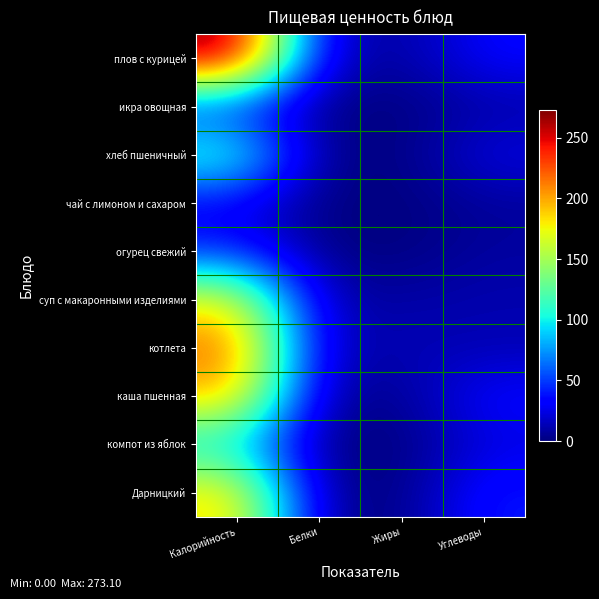

Reading left to right, list all the values displayed in this chart.

плов с курицей: Калорийность=273.1	Белки=18.5	Жиры=7.4	Углеводы=33.1
икра овощная: Калорийность=40.1	Белки=0.8	Жиры=0.4	Углеводы=9.2
хлеб пшеничный: Калорийность=117.3	Белки=3.4	Жиры=0.4	Углеводы=25.0
чай с лимоном и сахаром: Калорийность=27.9	Белки=0.3	Жиры=0.0	Углеводы=6.7
огурец свежий: Калорийность=41.7	Белки=1.6	Жиры=0.3	Углеводы=8.1
суп с макаронными изделиями: Калорийность=176.6	Белки=10.9	Жиры=9.5	Углеводы=12.1
котлета: Калорийность=221.3	Белки=13.7	Жиры=13.1	Углеводы=12.4
каша пшенная: Калорийность=197.4	Белки=7.2	Жиры=4.4	Углеводы=34.2
компот из яблок: Калорийность=92.9	Белки=0.0	Жиры=0.0	Углеводы=23.3
Дарницкий: Калорийность=187.4	Белки=5.4	Жиры=0.7	Углеводы=40.0